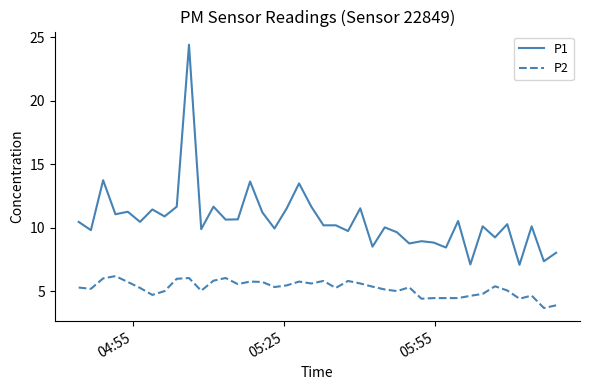

Which series has the largest range (max minus min)?

P1